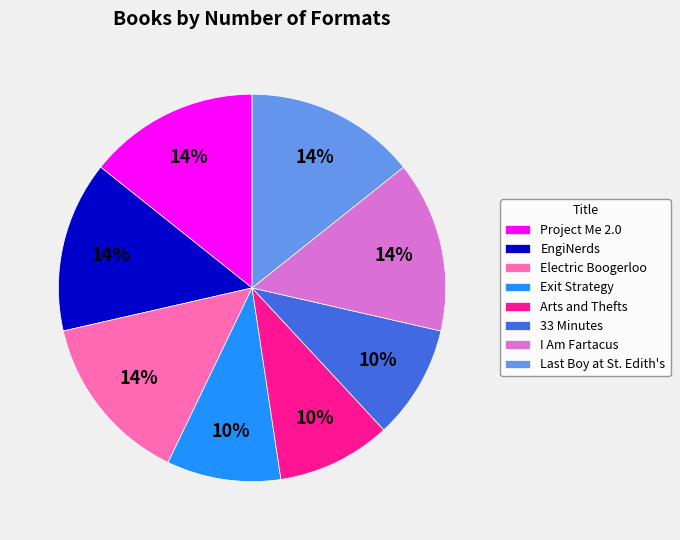

True or false: Exit Strategy accounts for 1% of the total.

False